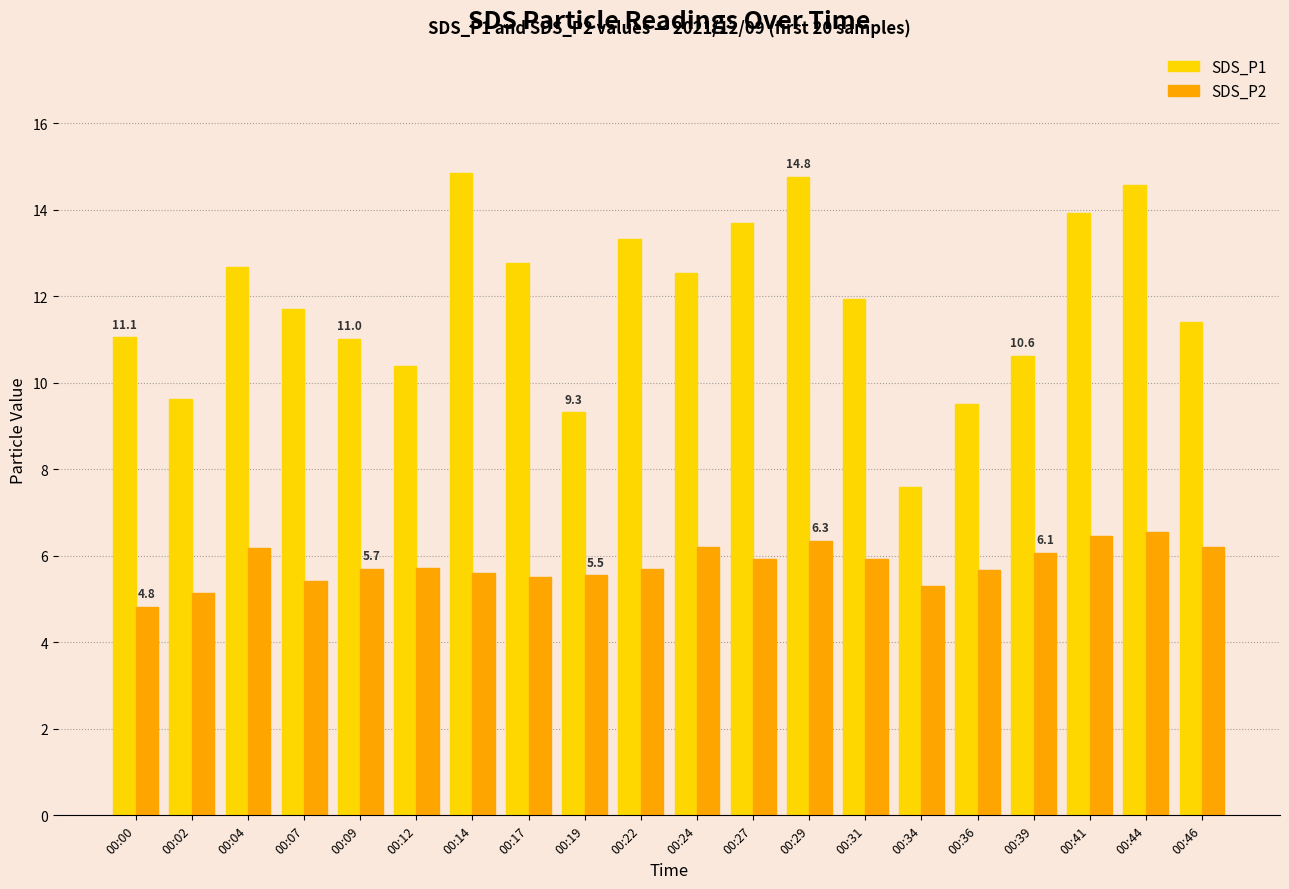

How many categories are shown in the chart?

20